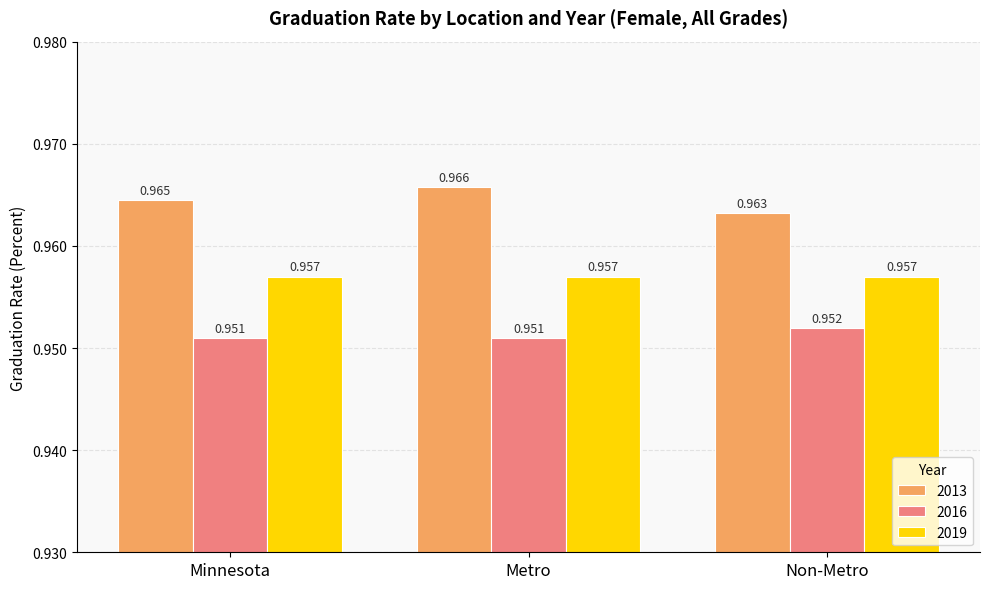

Which category has the highest value across all series?

Metro